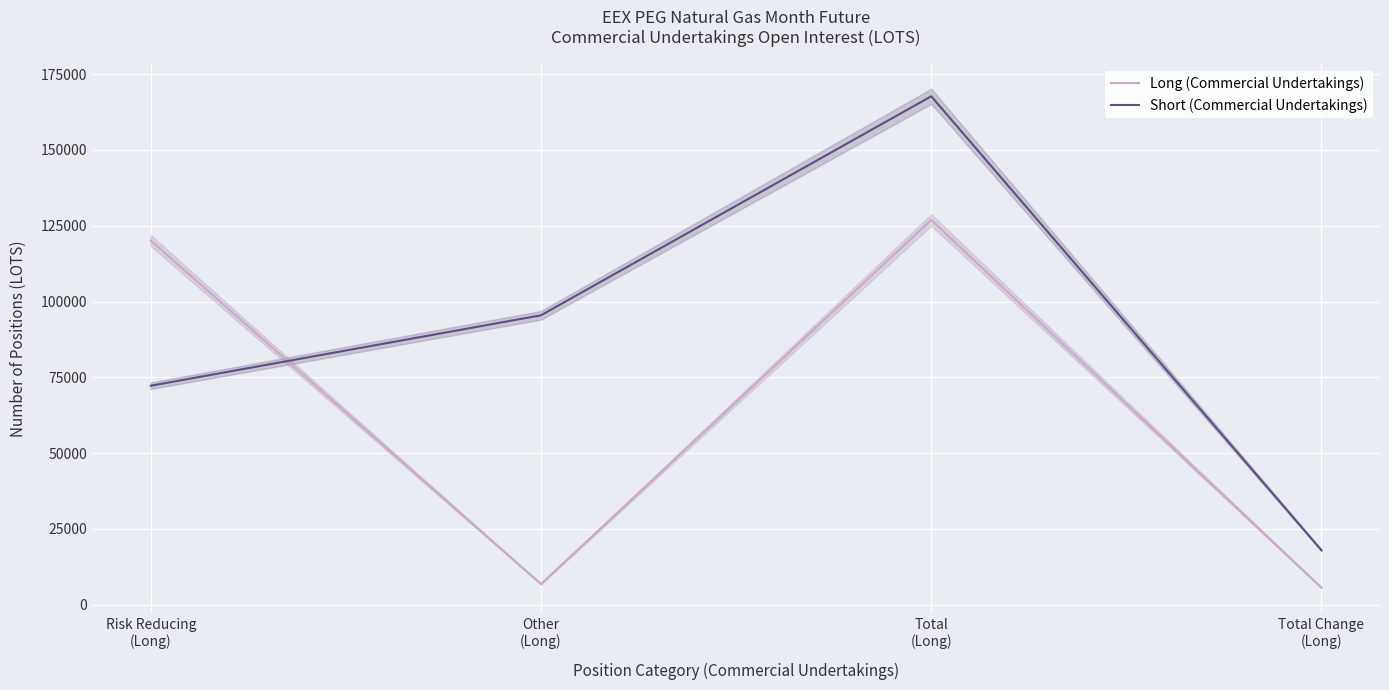

Which label corresponds to the smallest value in the chart?

Total Change
(Long)